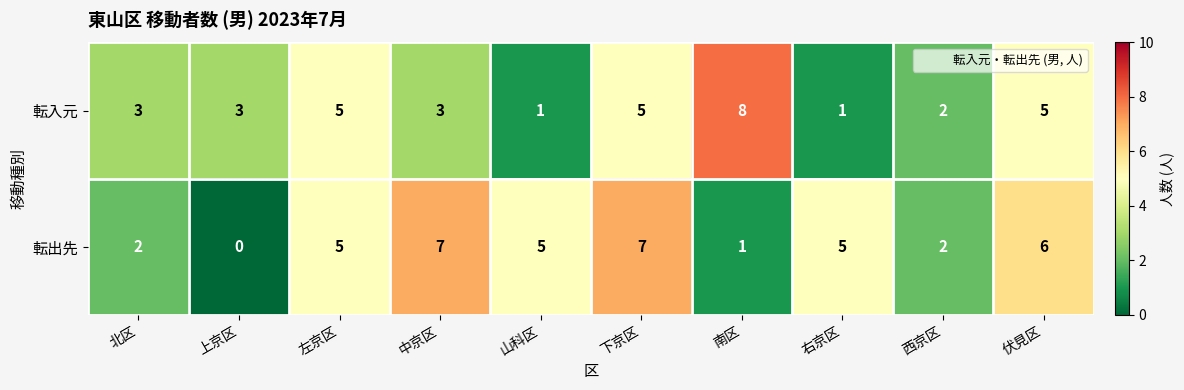

At which category is the sum across all series the highest?

下京区